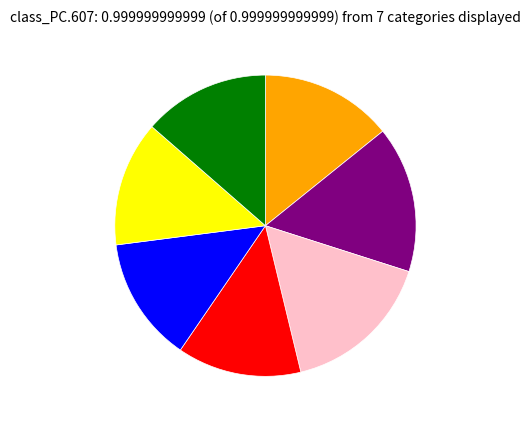

Is there a majority slice in this chart?

No